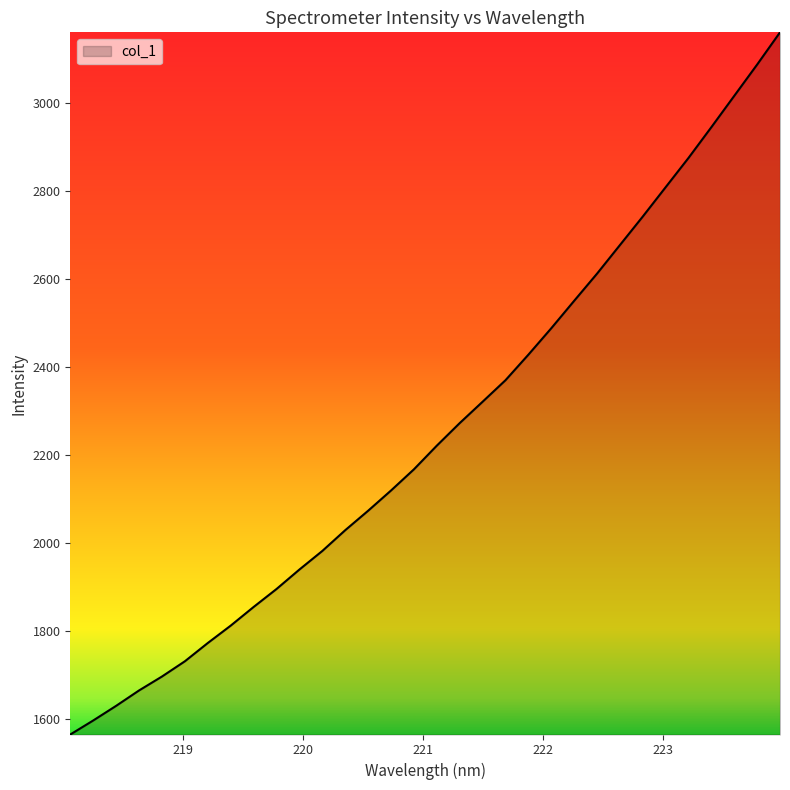

What is the difference between the maximum and minimum values?

1595.2